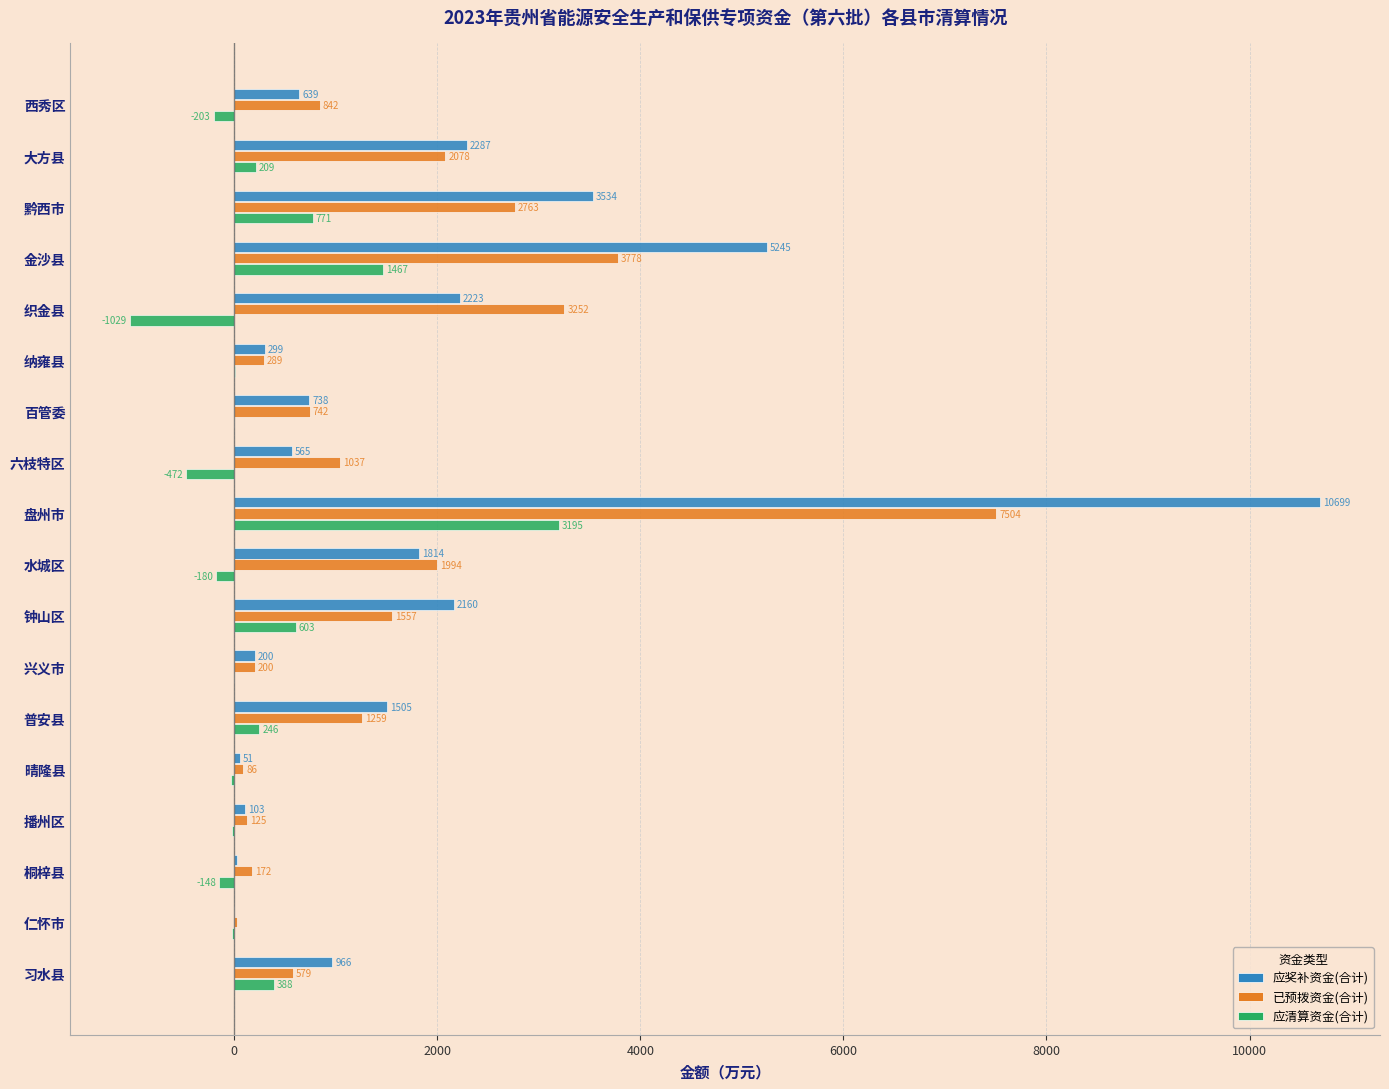

Is the value of 已预拨资金(合计) at 大方县 greater than the value of 应清算资金(合计) at 金沙县?

Yes